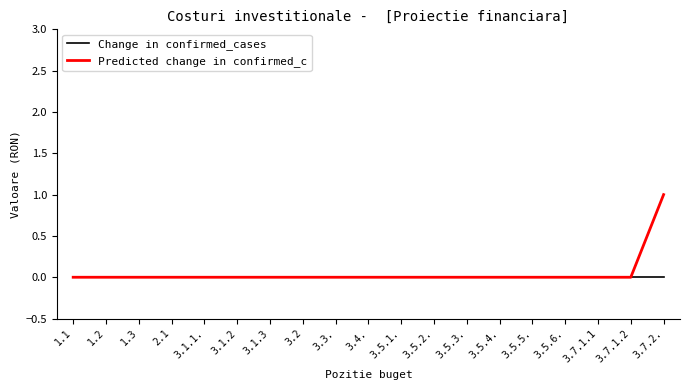

What position from the right is 3.7.1.2?

2